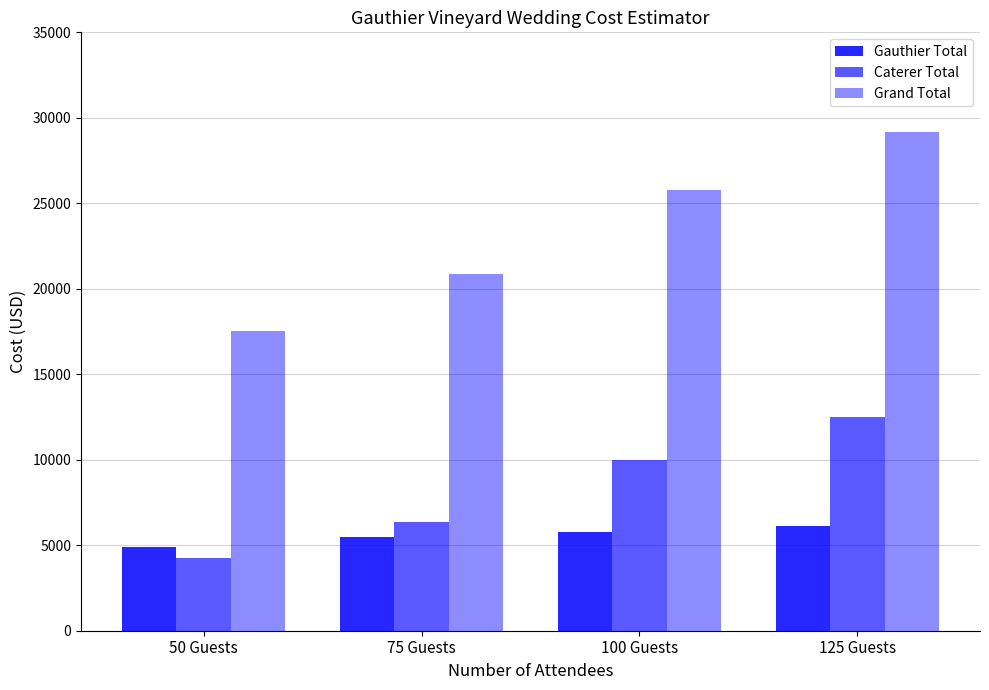

Reading right to left, extract all data points from this chart.

Gauthier Total: 125 Guests=6100	100 Guests=5800	75 Guests=5500	50 Guests=4900
Caterer Total: 125 Guests=12500	100 Guests=10000	75 Guests=6375	50 Guests=4250
Grand Total: 125 Guests=29176	100 Guests=25760	75 Guests=20860	50 Guests=17528